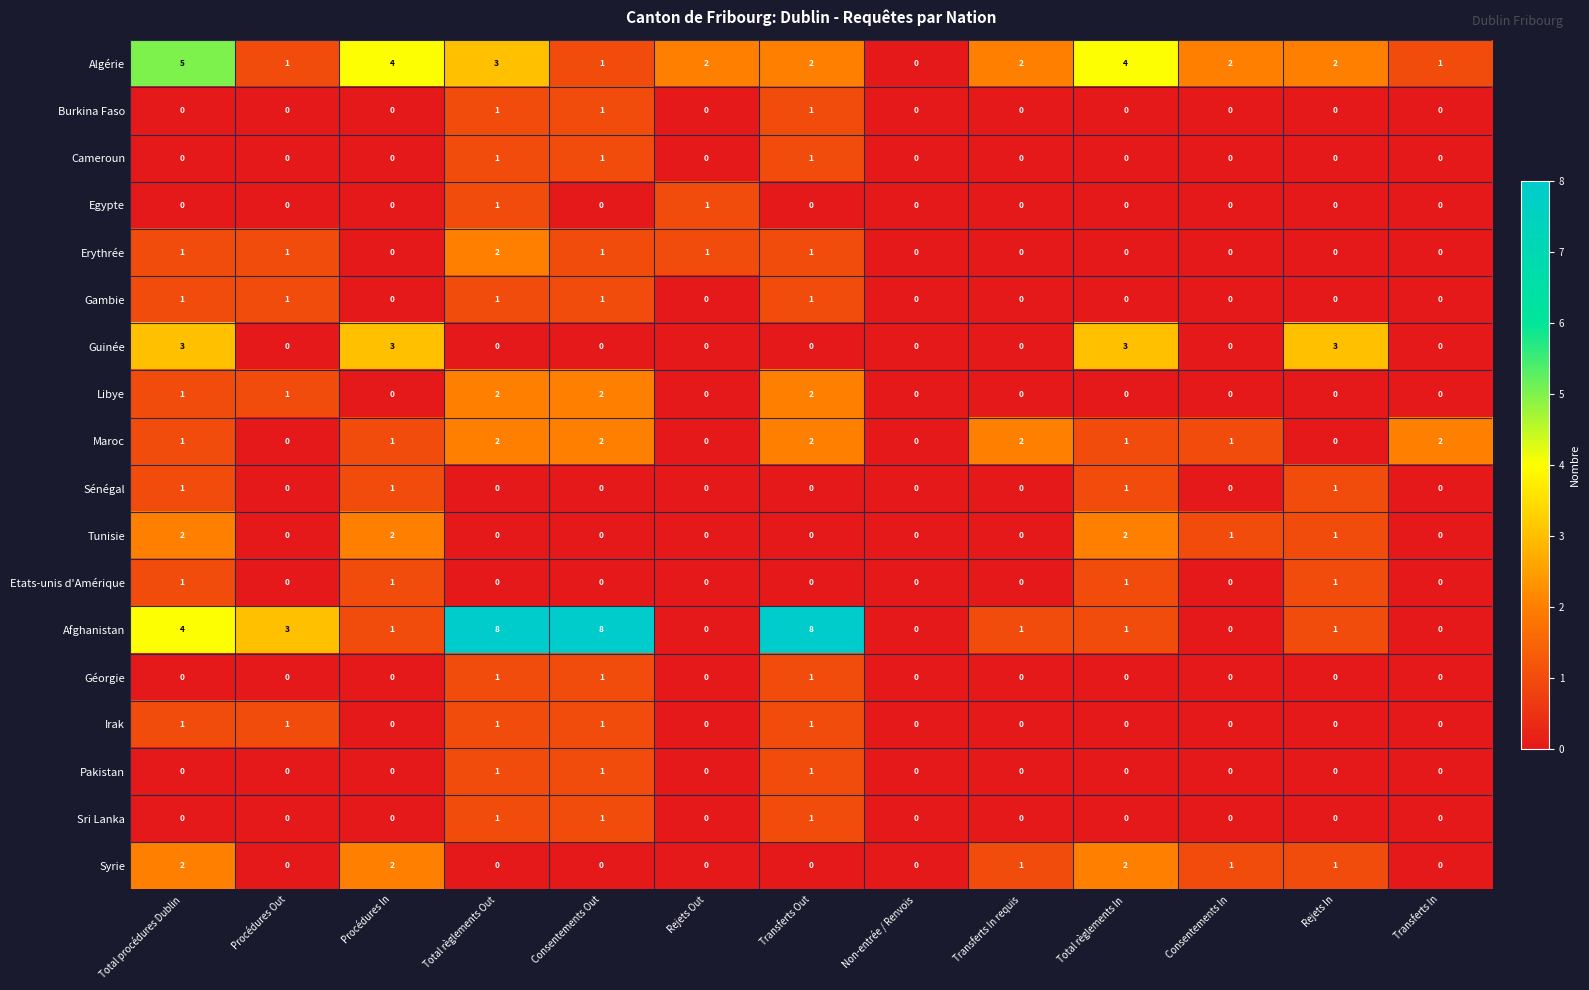

Which series has the widest spread of values?

Afghanistan